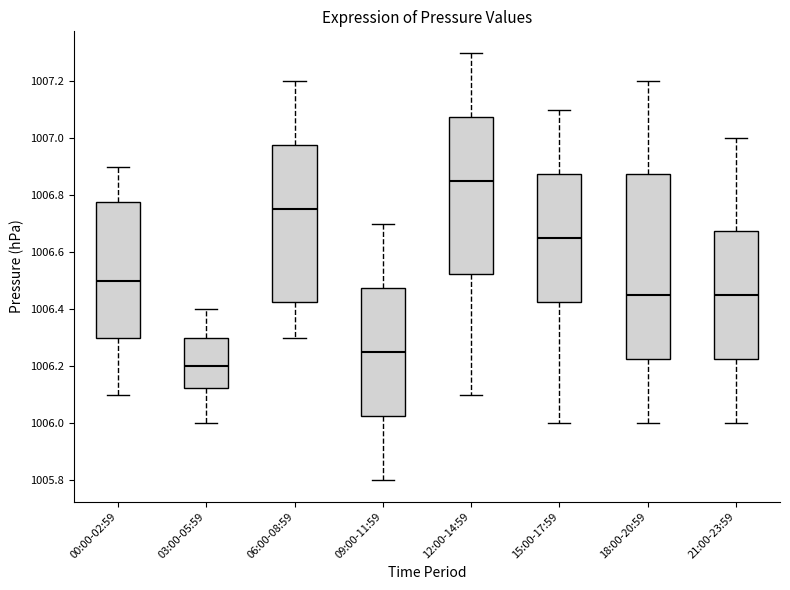

Which box is the tallest, from its lower edge to its upper edge?

18:00-20:59